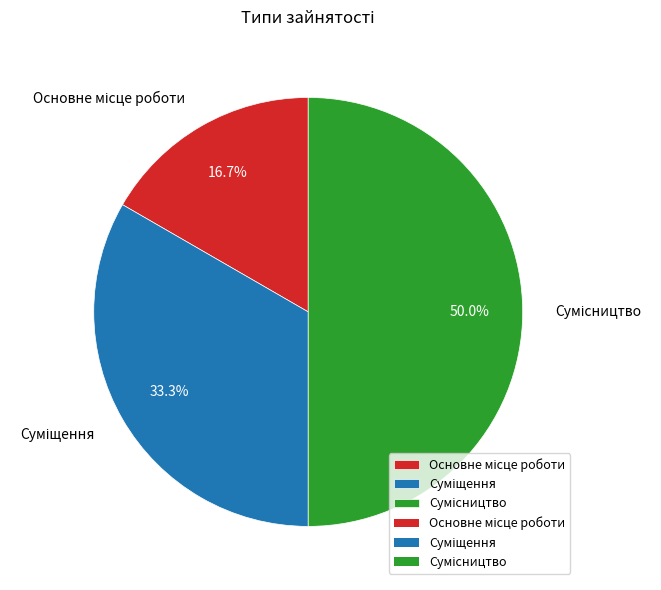

Count the number of slices in the pie.

3